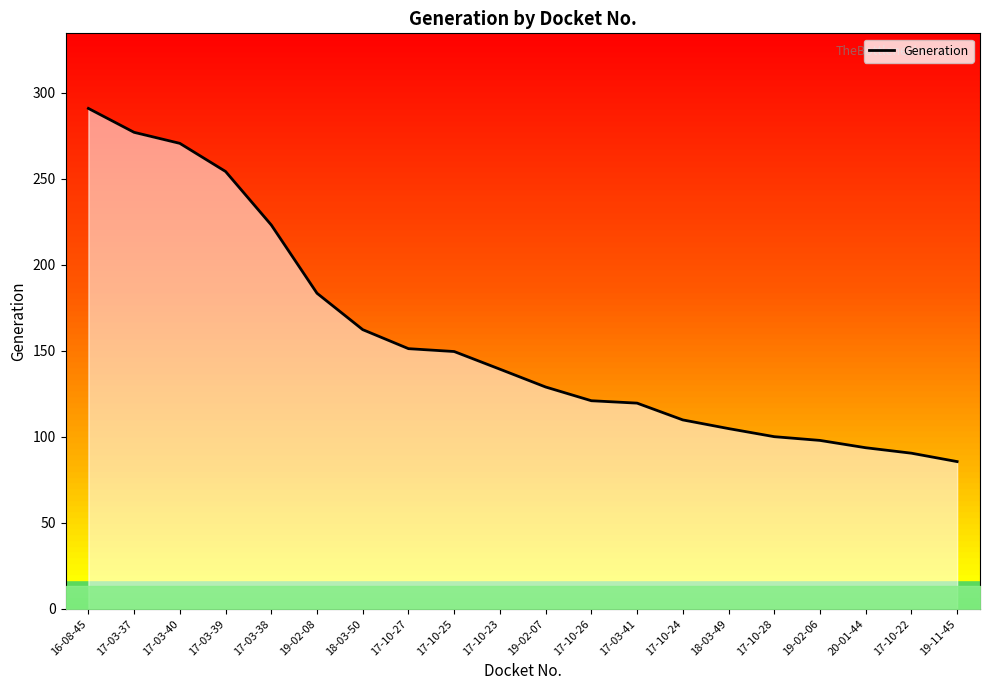

How many lines are shown in the chart?

1